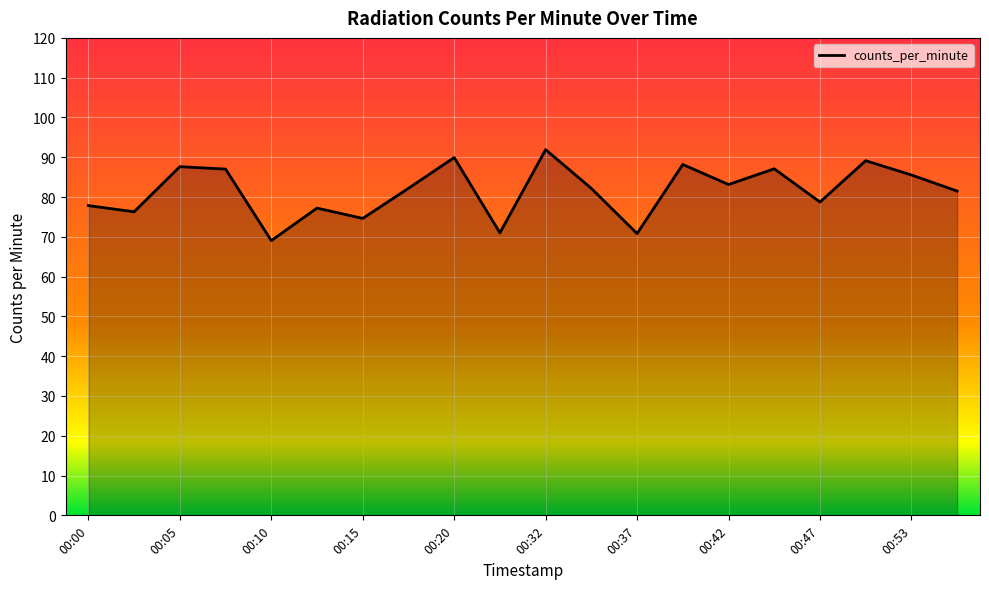

What is the greatest value displayed?

91.9